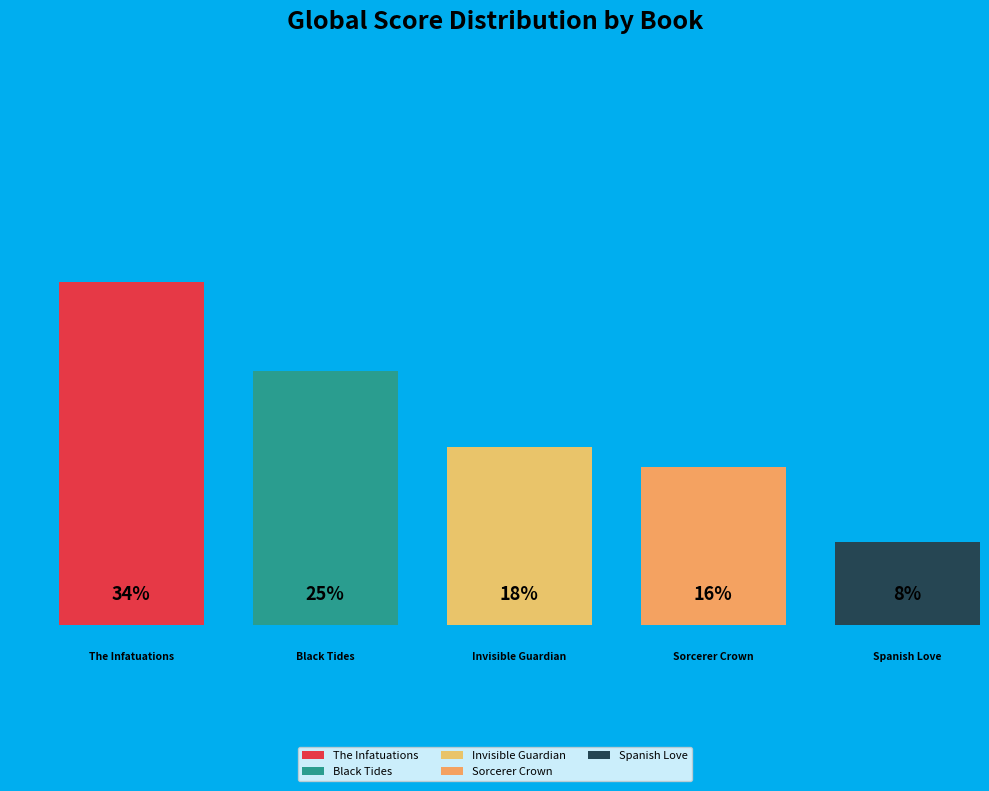

Does The Spanish Love Deception represent more than half of the total?

No